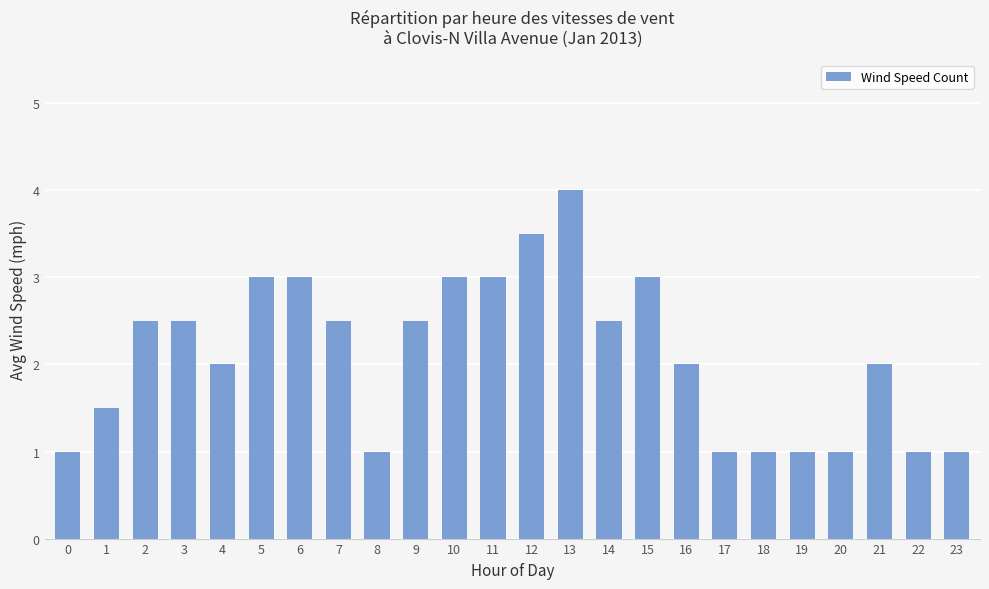

How many bars are there in total?

24